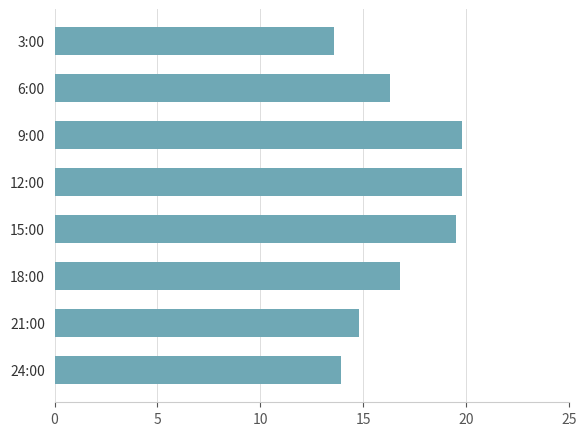

The value at 12:00 is 9.4. True or false?

False